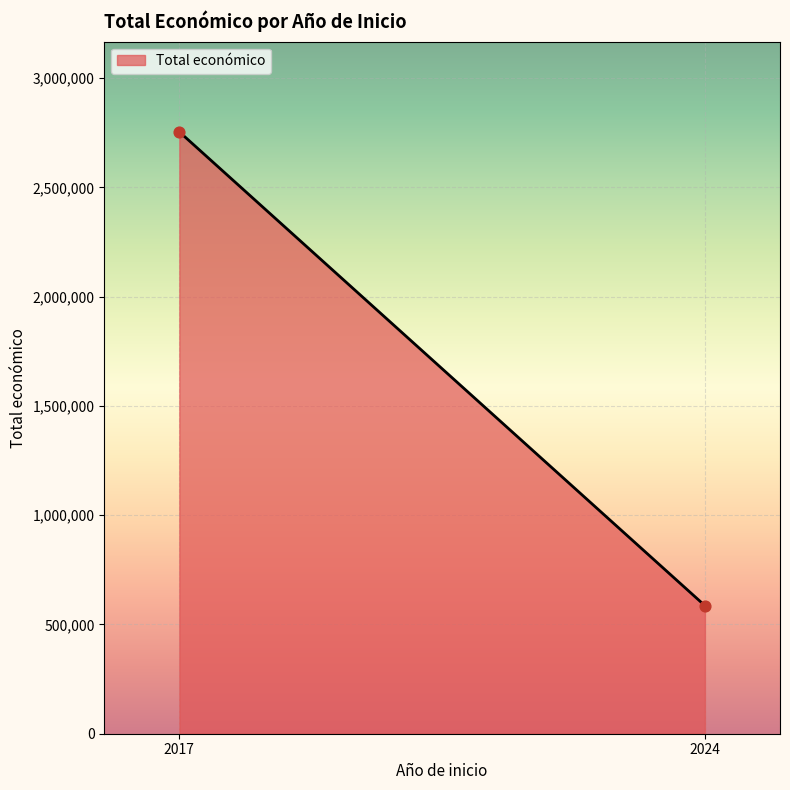

What is the range of Y values (max minus min)?

2168210